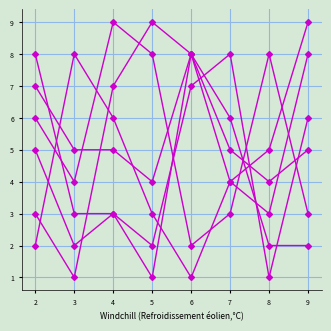

How many data points does each series have?

8